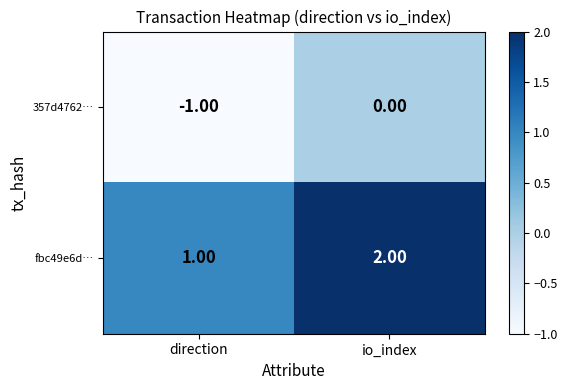

Is the value of fbc49e6d… at direction greater than the value of 357d4762… at io_index?

Yes